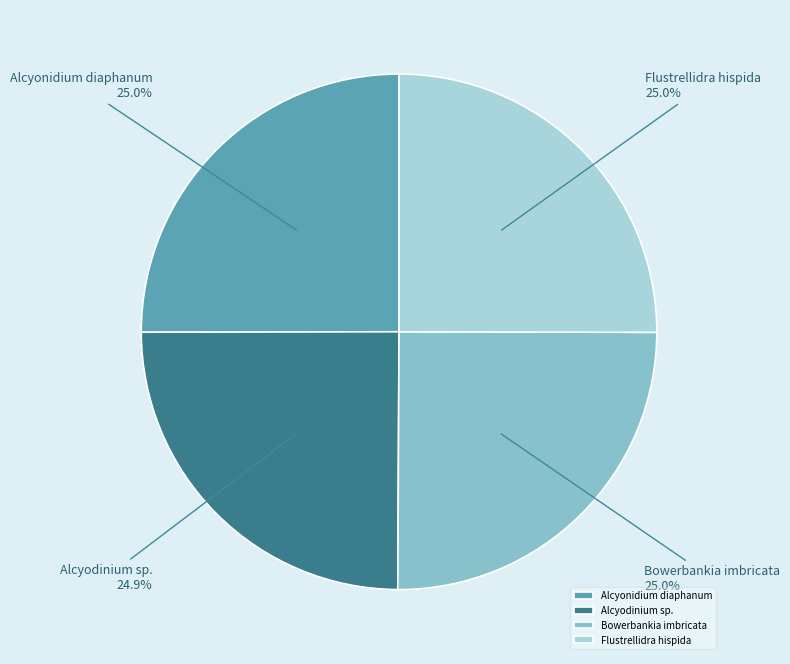

What percentage is NOT represented by Alcyodinium sp.?

75.1%